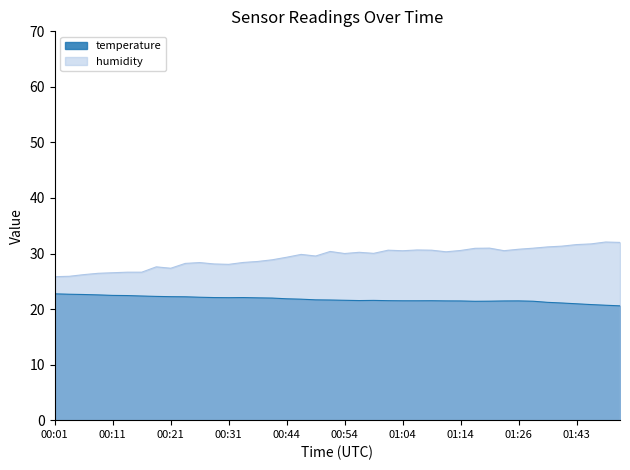

At which category is the sum across all series the highest?

01:49